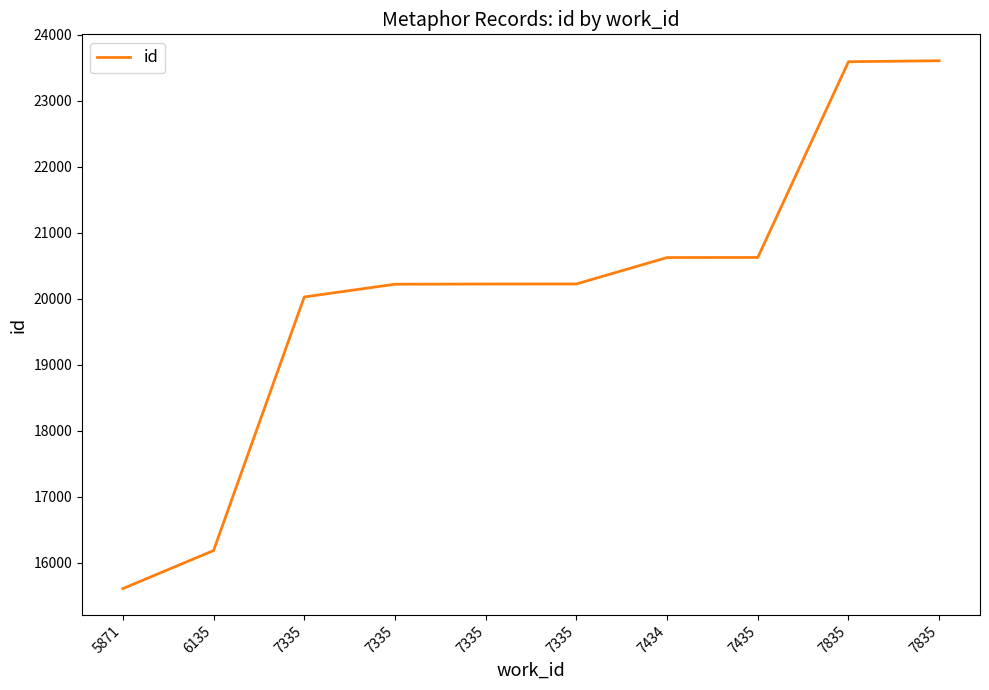

List the labels in order of value, smallest first.

5871, 6135, 7335, 7335, 7335, 7335, 7434, 7435, 7835, 7835